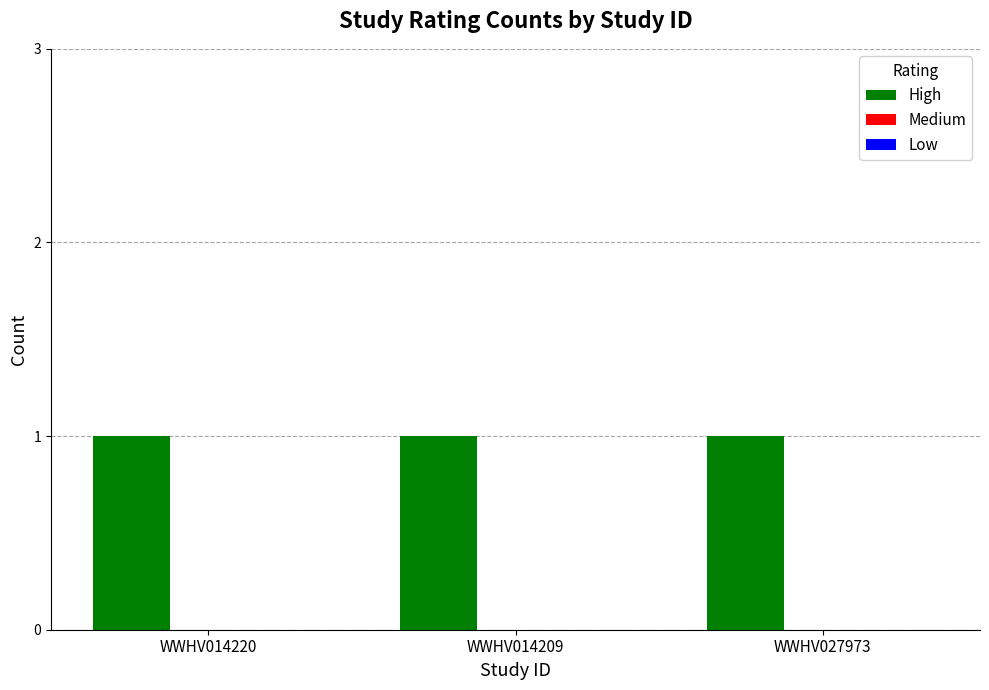

What is the label of the 2nd bar from the left?

WWHV014209